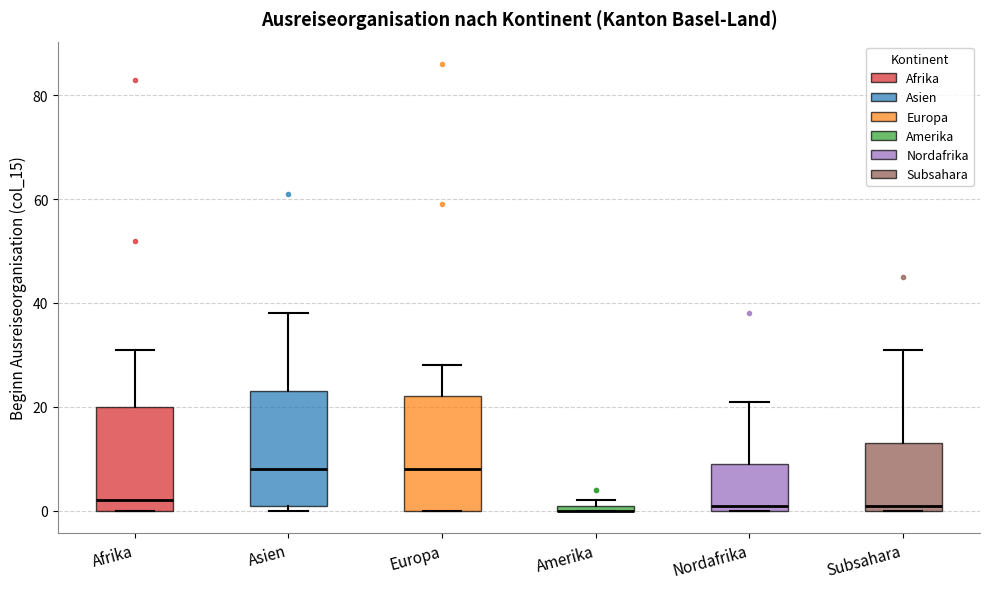

Where is the upper edge of the box for Nordafrika on the y-axis? The values are not printed on the chart, so give them approximately, as read against the axis.

10